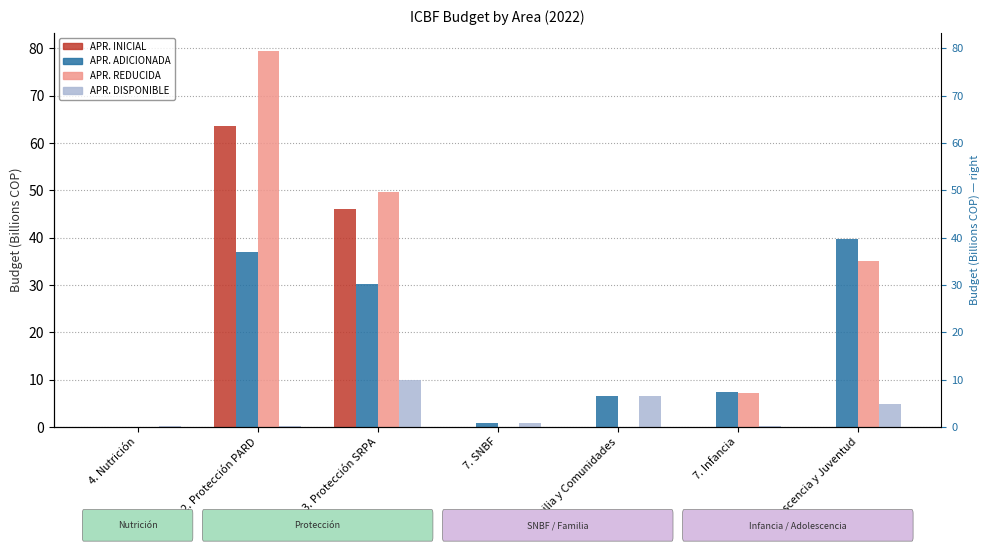

List the labels in order of APR. REDUCIDA value, largest first.

2. Protección PARD, 3. Protección SRPA, 8. Adolescencia y Juventud, 7. Infancia, 4. Nutrición, 7. SNBF, 6. Familia y Comunidades